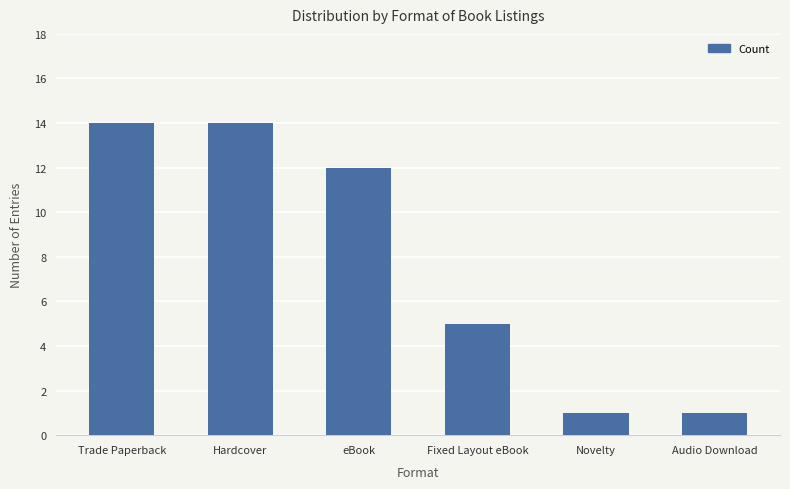

Which has a higher value, Hardcover or eBook?

Hardcover